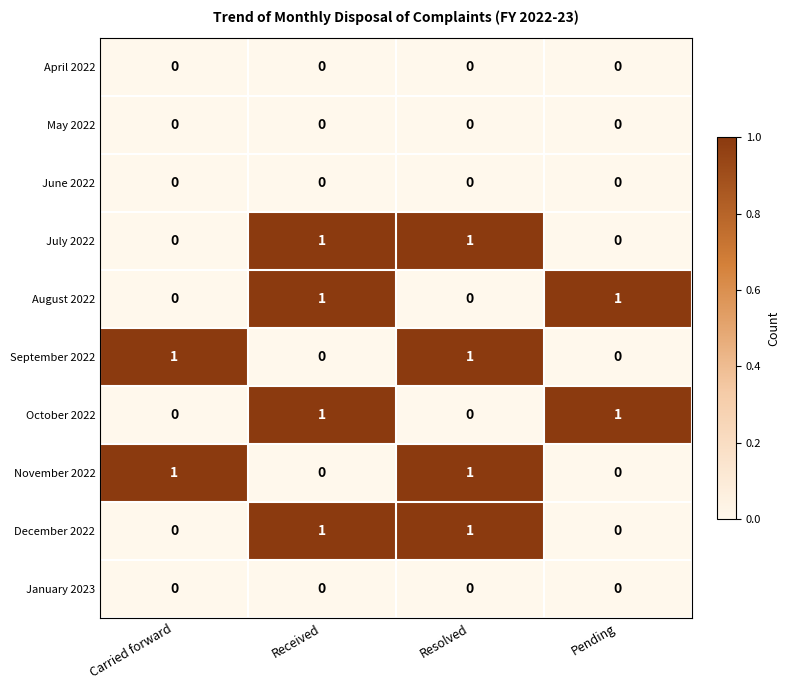

True or false: December 2022 has a value of 2 at Received.

False